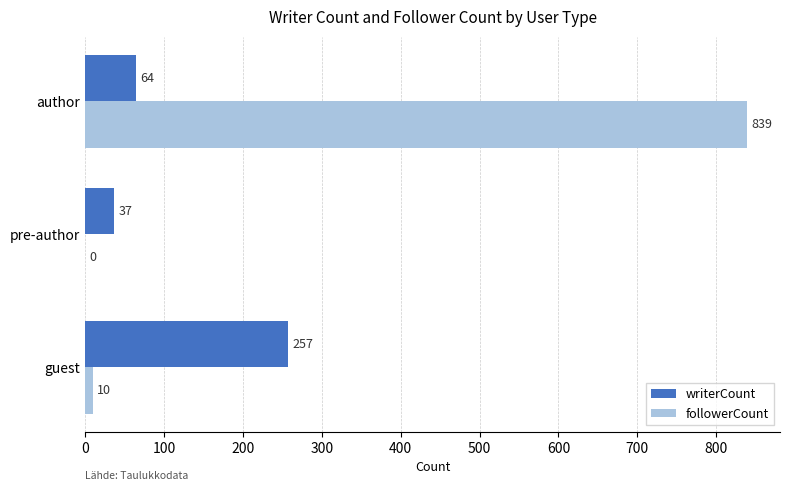

What is the sum of the followerCount values at author and guest?

849